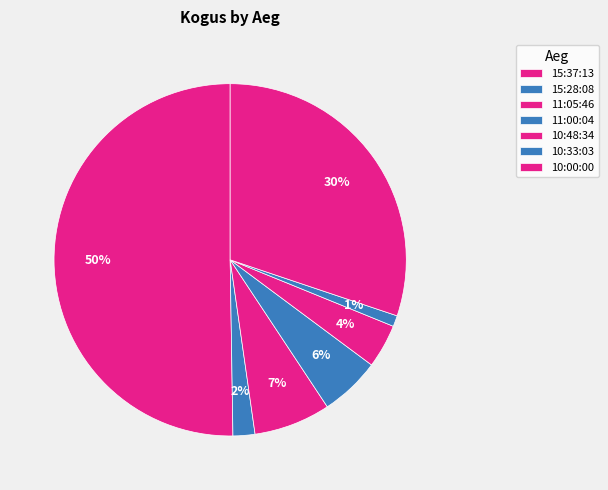

To the nearest percent, what is the combined percentage of 11:00:04 and 10:48:34?

10%